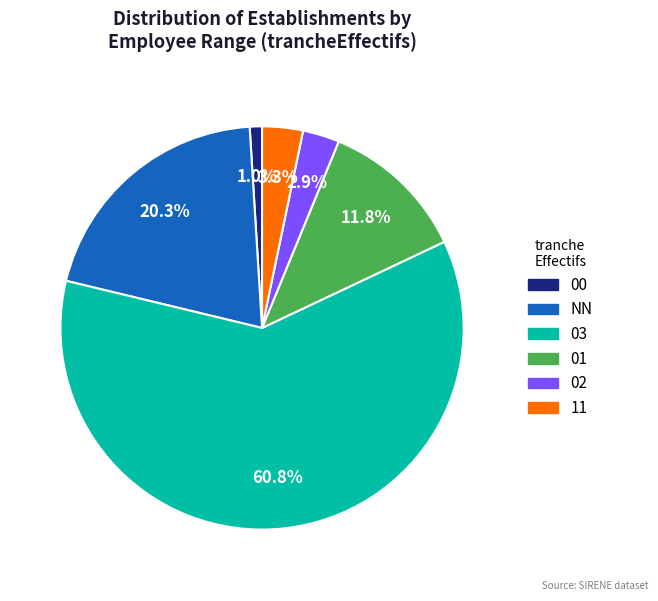

Combined, do 02 and NN account for over 50%?

No